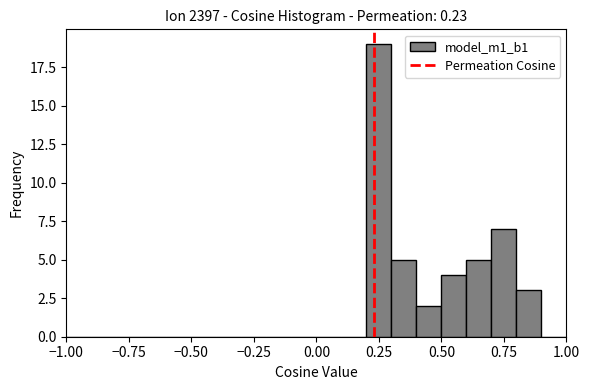

Read against the x-axis, roughly where is the centre of the tallest bar?

0.25